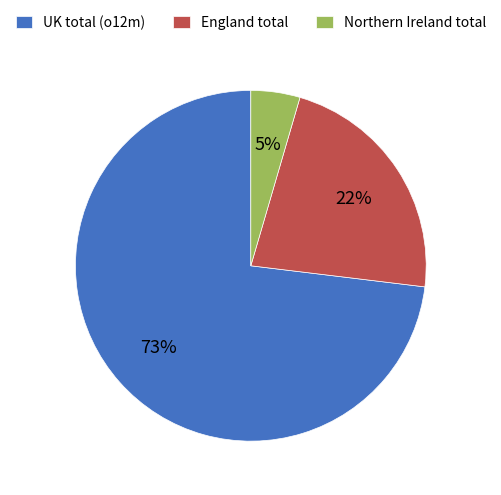

To the nearest percent, what is the difference between the UK total (o12m) and England total slice percentages?

51%